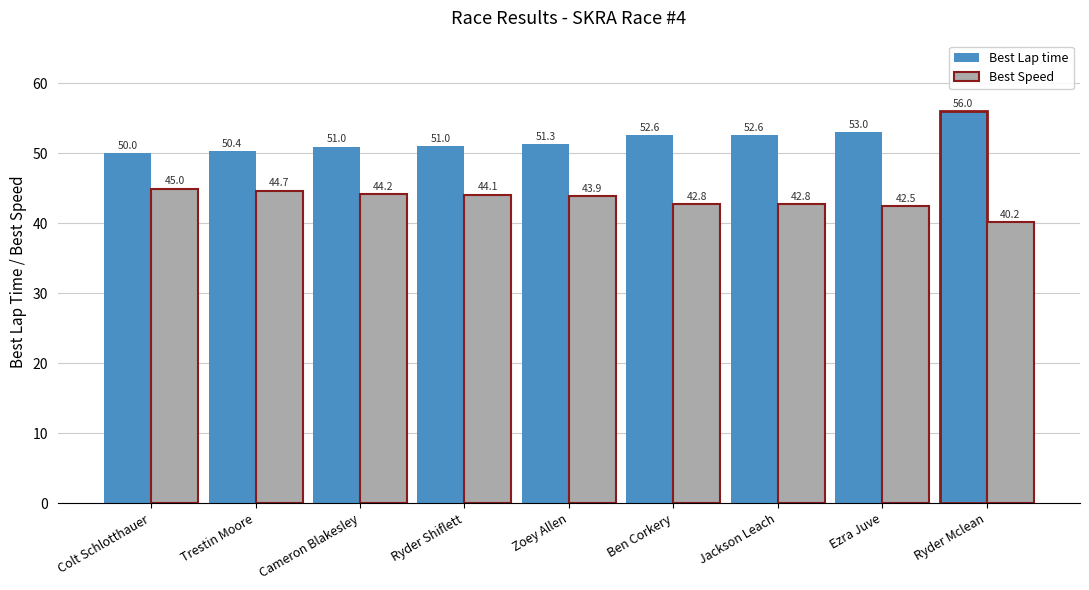

Reading left to right, transcribe all the data shown in this chart.

Best Lap time: Colt Schlotthauer=50.0	Trestin Moore=50.4	Cameron Blakesley=51.0	Ryder Shiflett=51.0	Zoey Allen=51.3	Ben Corkery=52.6	Jackson Leach=52.6	Ezra Juve=53.0	Ryder Mclean=56.0
Best Speed: Colt Schlotthauer=45.0	Trestin Moore=44.7	Cameron Blakesley=44.2	Ryder Shiflett=44.1	Zoey Allen=43.9	Ben Corkery=42.8	Jackson Leach=42.8	Ezra Juve=42.5	Ryder Mclean=40.2